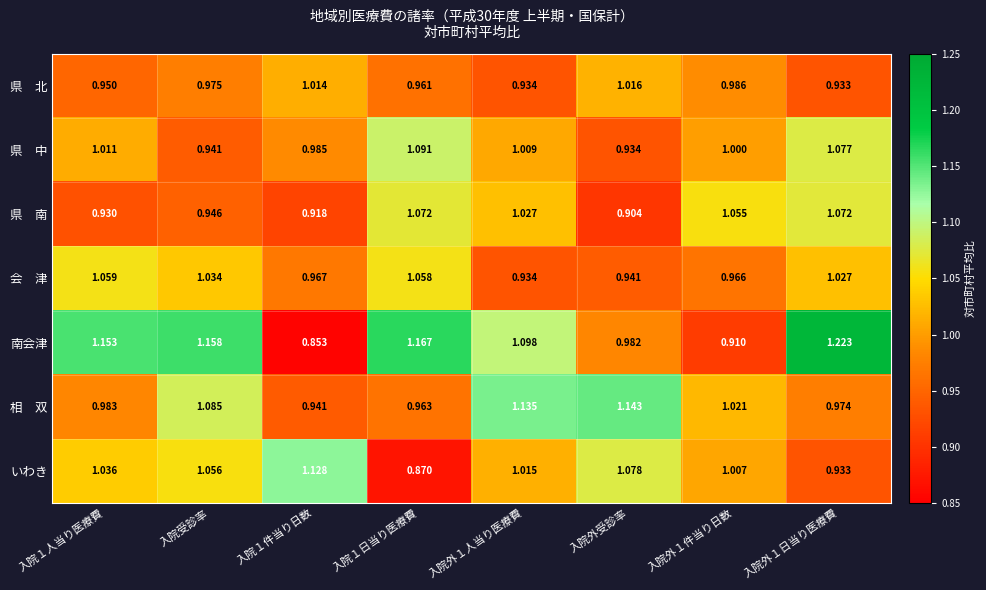

Which series has the largest range (max minus min)?

南会津